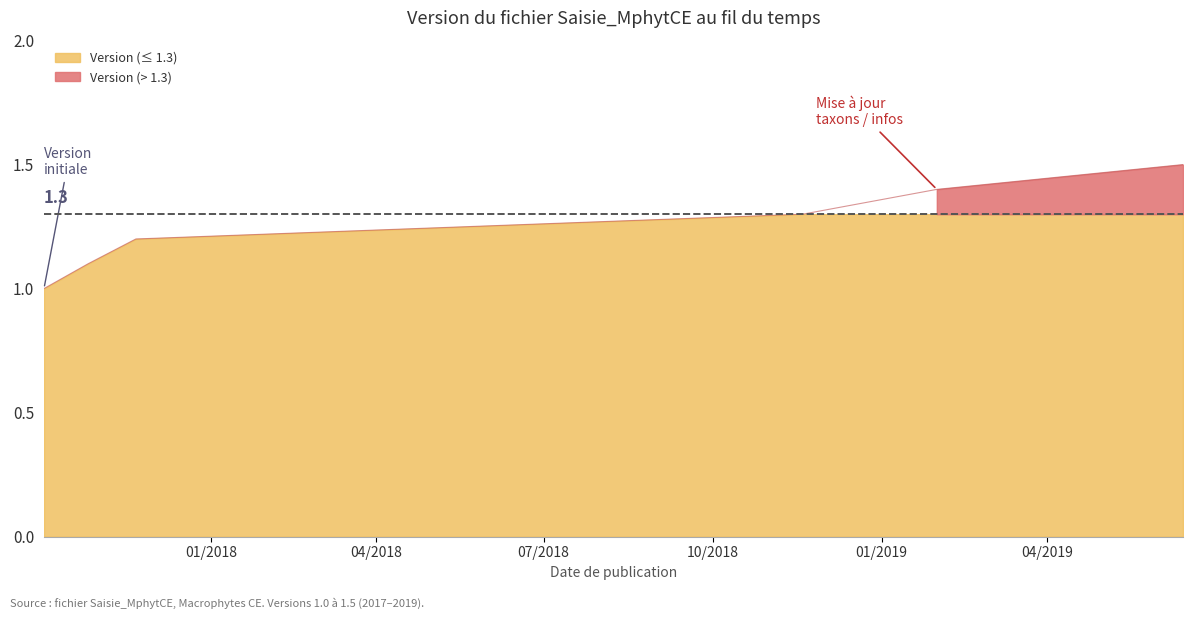

How many data points are above 1?

5